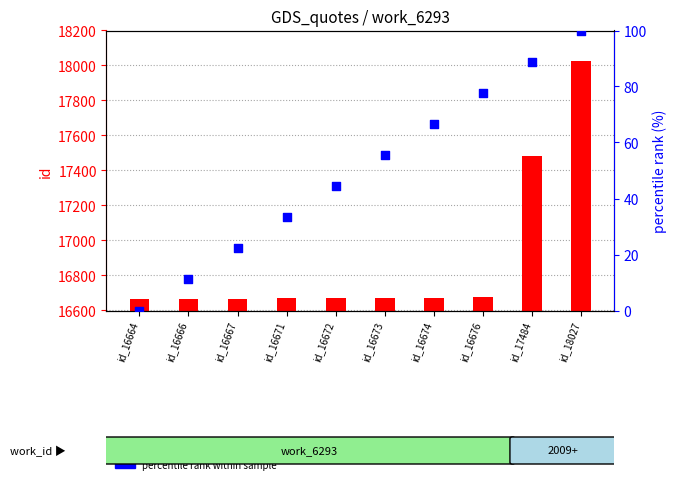

Which series reaches the minimum Y coordinate?

percentile rank within sample